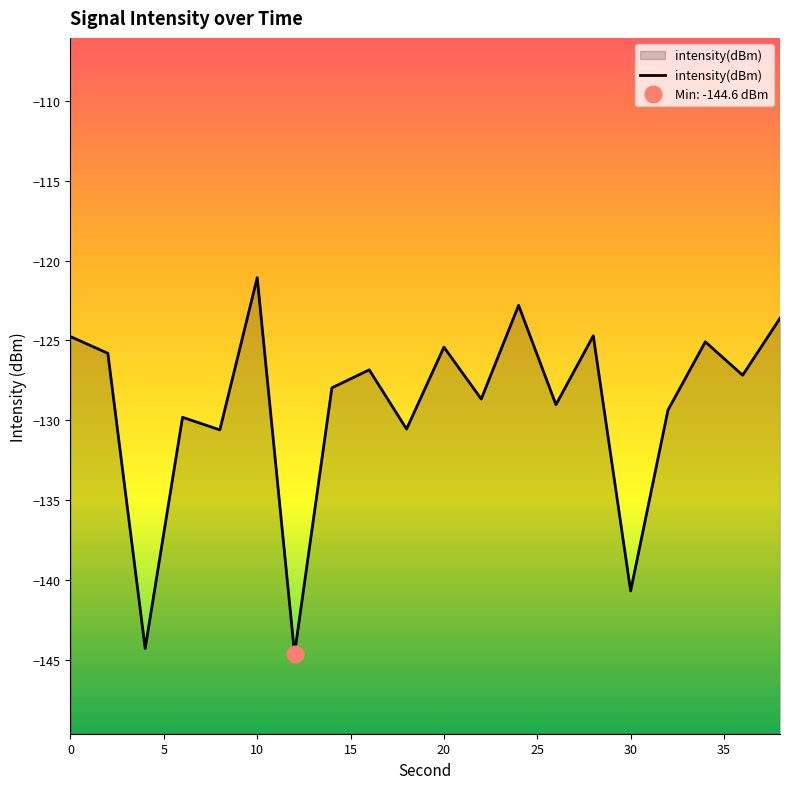

How many interior local valleys (lower than both neighbors) does the data have?

8